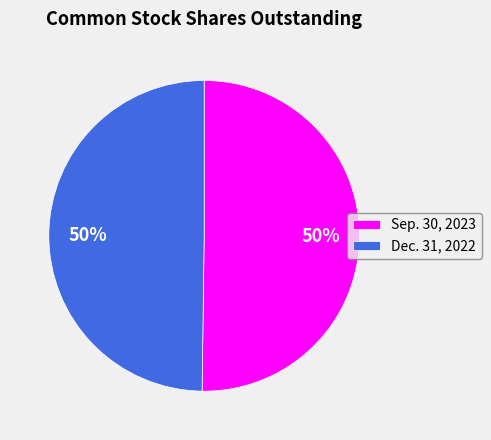

Do Sep. 30, 2023 and Dec. 31, 2022 together represent more than half of the pie?

Yes